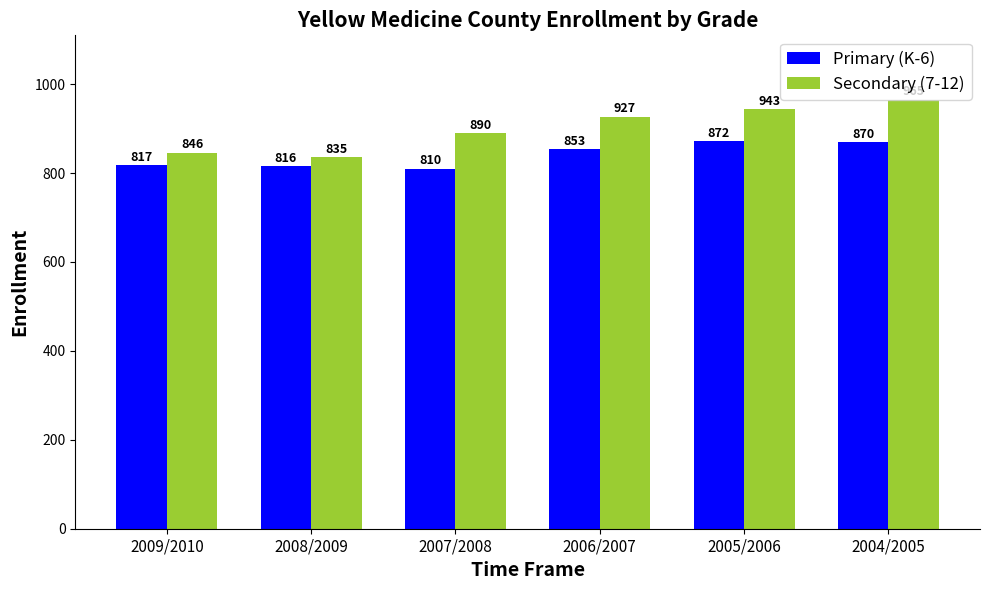

List the labels in order of Secondary (7-12) value, smallest first.

2008/2009, 2009/2010, 2007/2008, 2006/2007, 2005/2006, 2004/2005